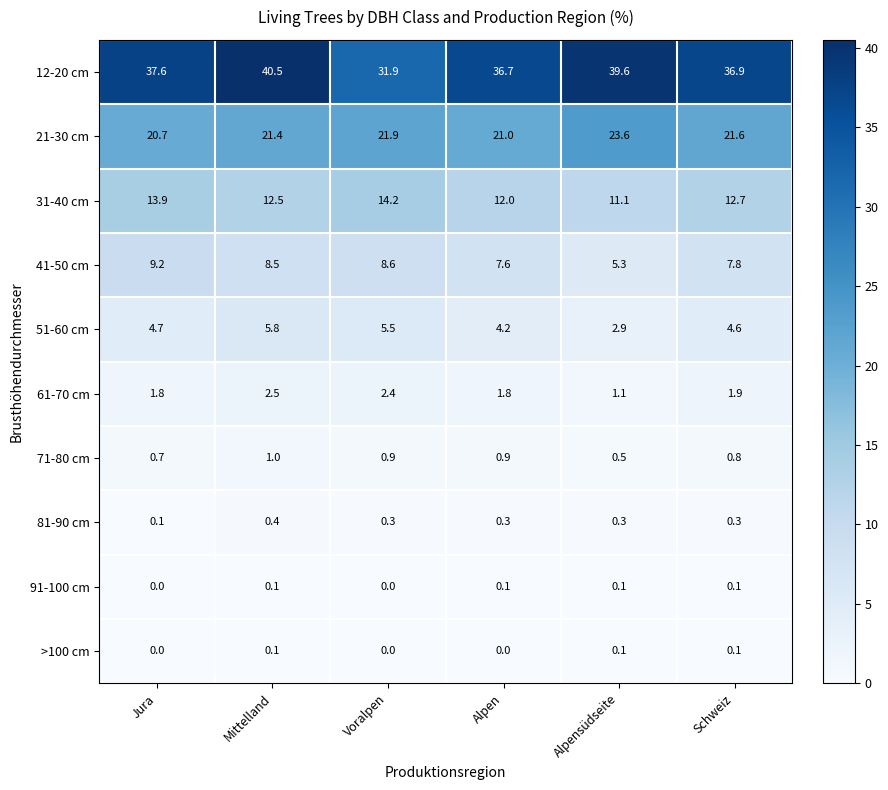

Which series has the largest range (max minus min)?

12-20 cm